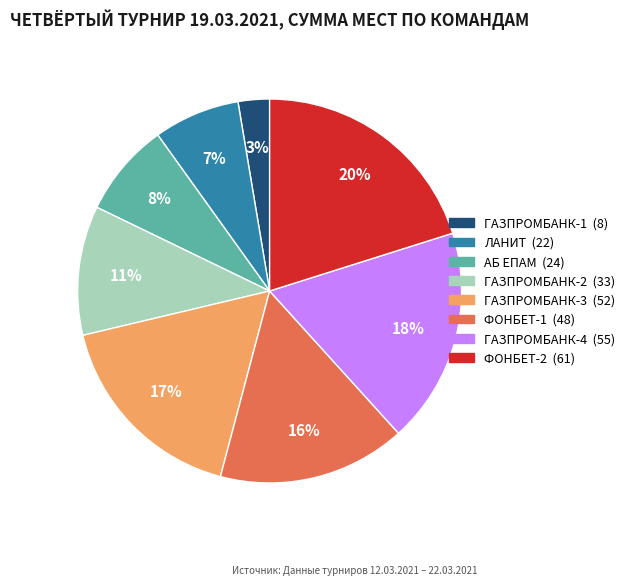

How many slices are in this pie chart?

8